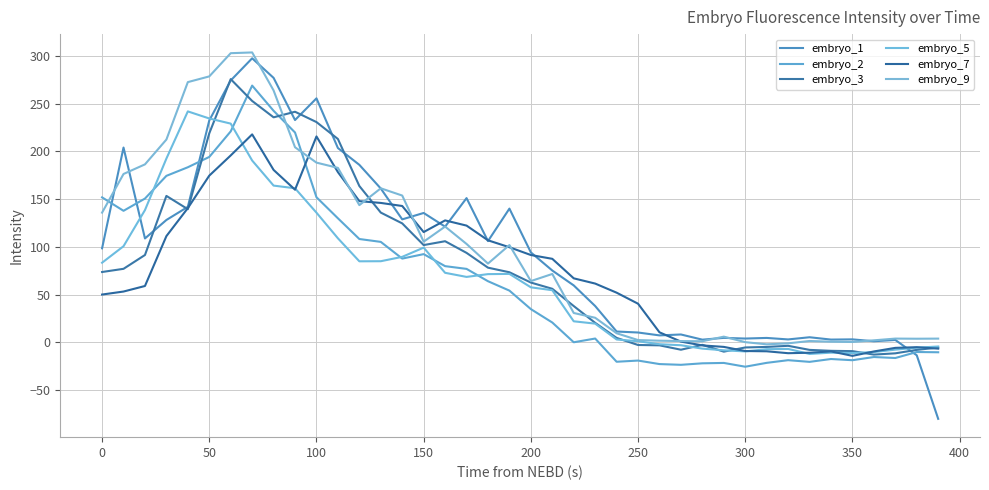

Which series has the largest total across all categories?

embryo_9